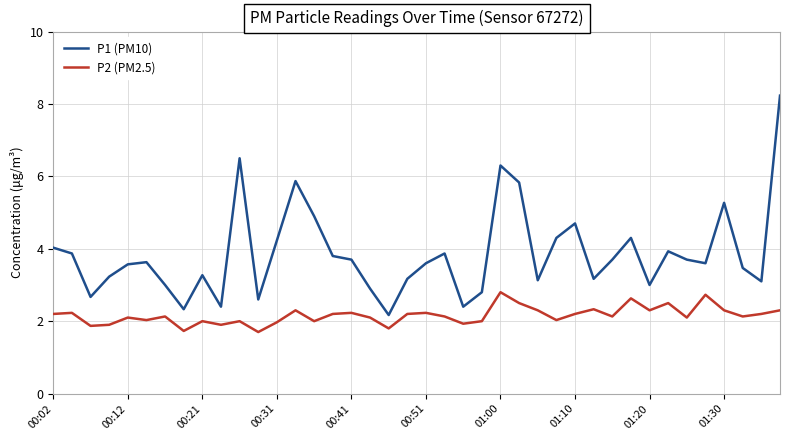

Which series has the largest total across all categories?

P1 (PM10)